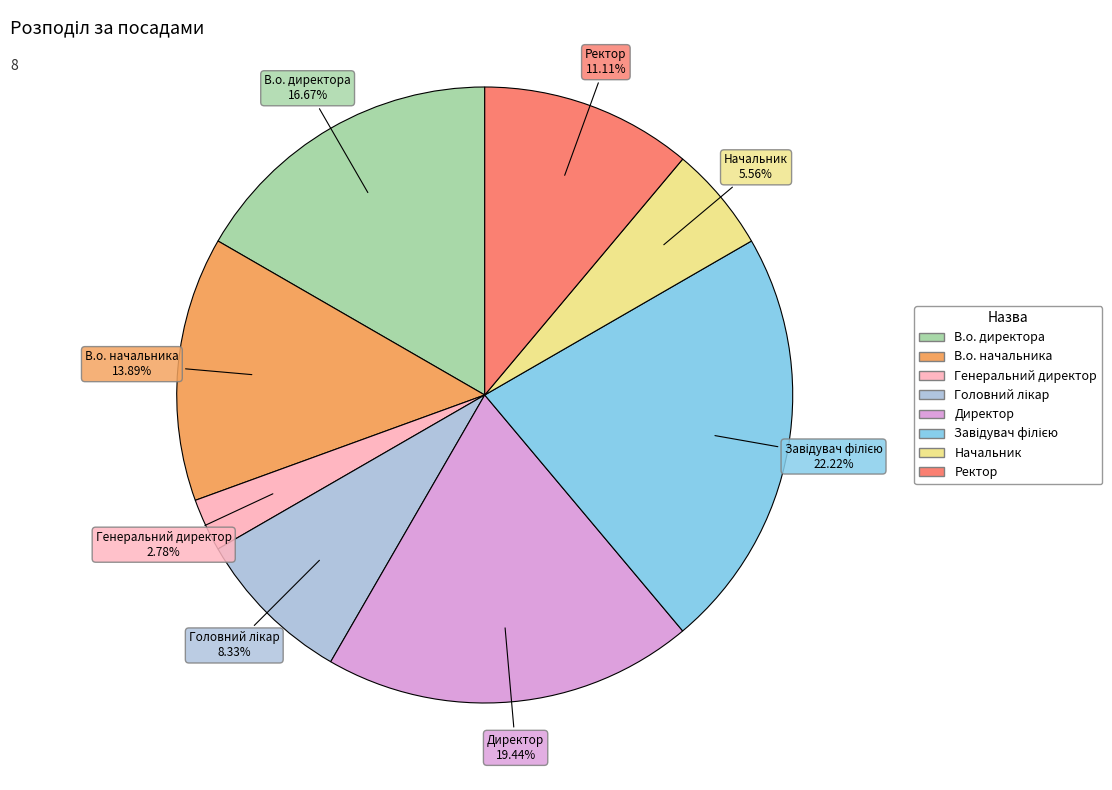

Which category has the smallest portion of the pie?

Генеральний директор